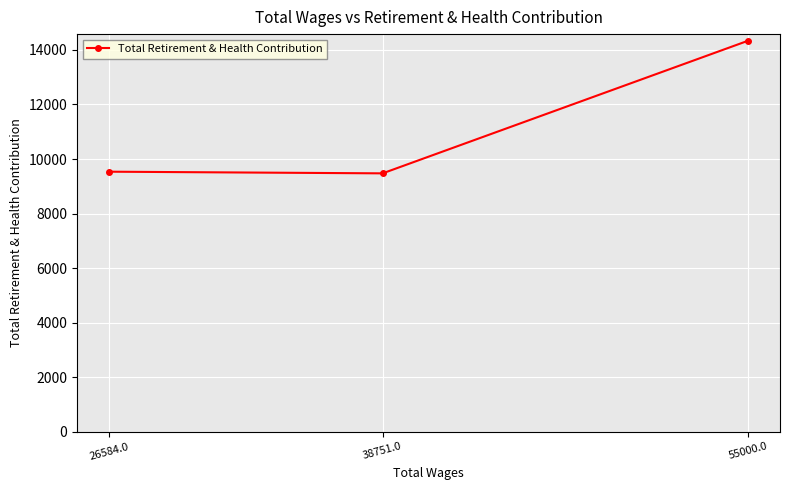

Between 38751.0 and 26584.0, which is larger?

26584.0